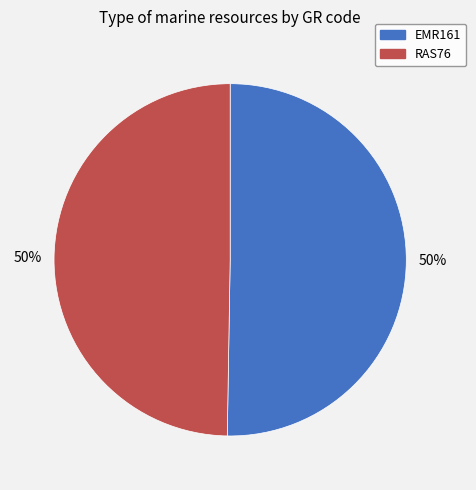

Approximately how many times larger is the value at RAS76 compared to EMR161?

1.0